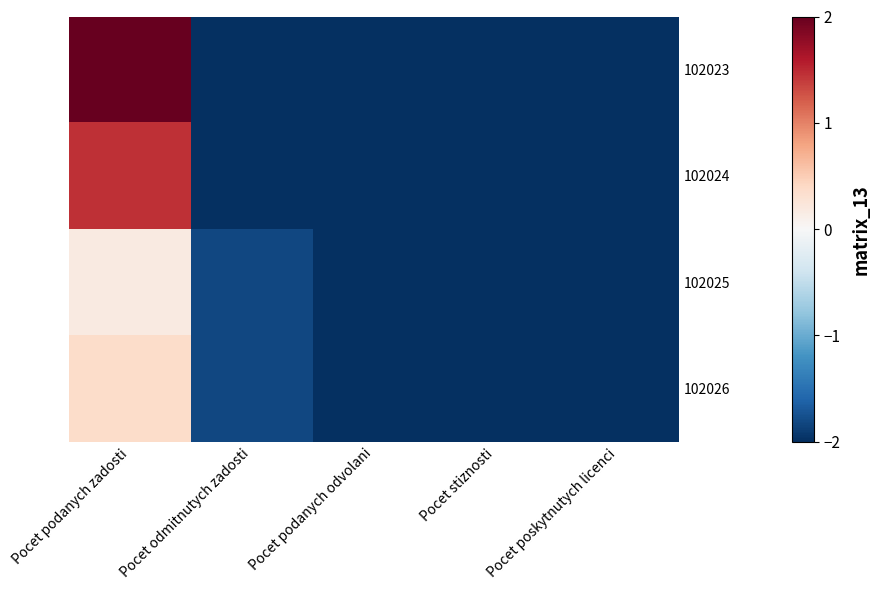

Which series has the largest total across all categories?

102023